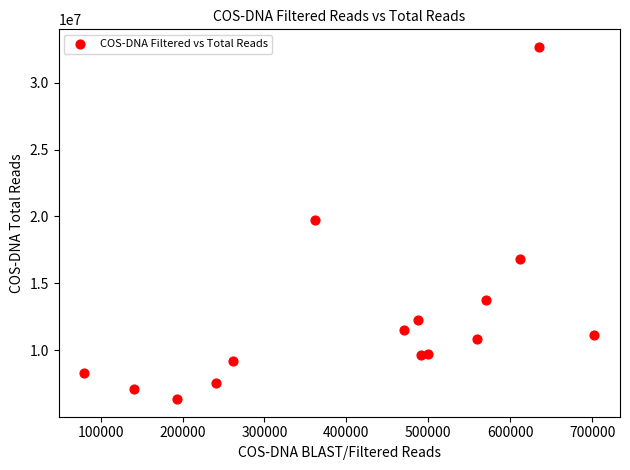

What is the range of Y values (max minus min)?

26321161